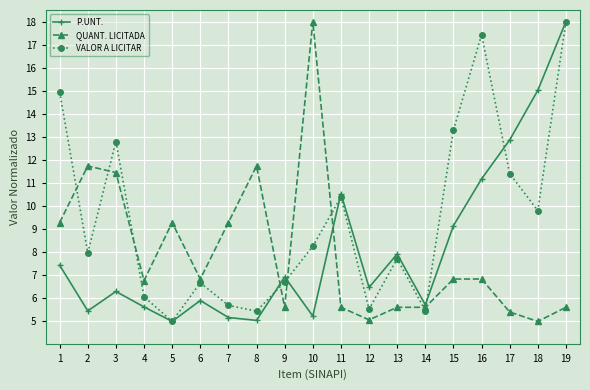

In P.UNT., how many points are lower than both neighbors (excluding endpoints)?

6